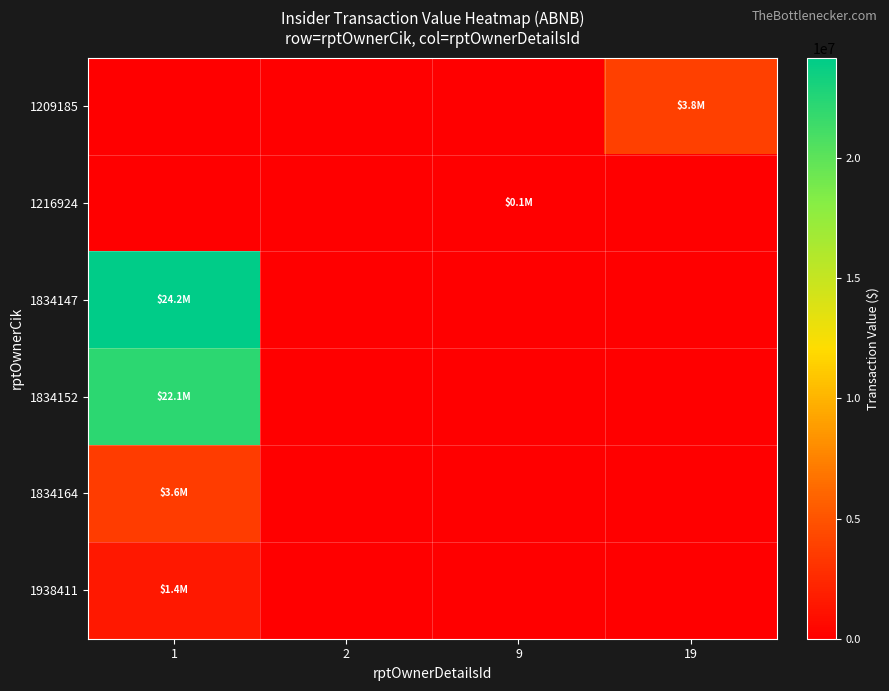

Which series has the largest range (max minus min)?

1834147